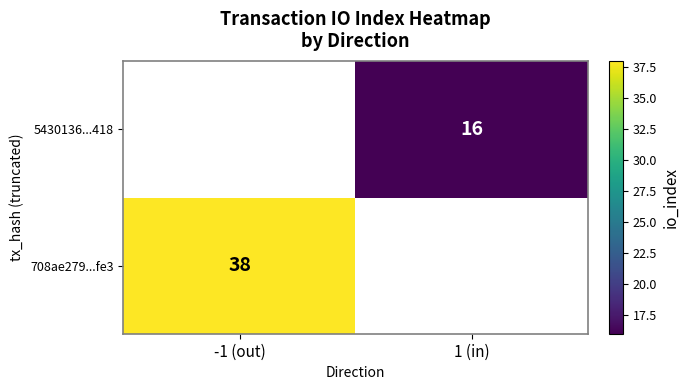

The 708ae279...fe3 series shows 51 at -1 (out). True or false?

False